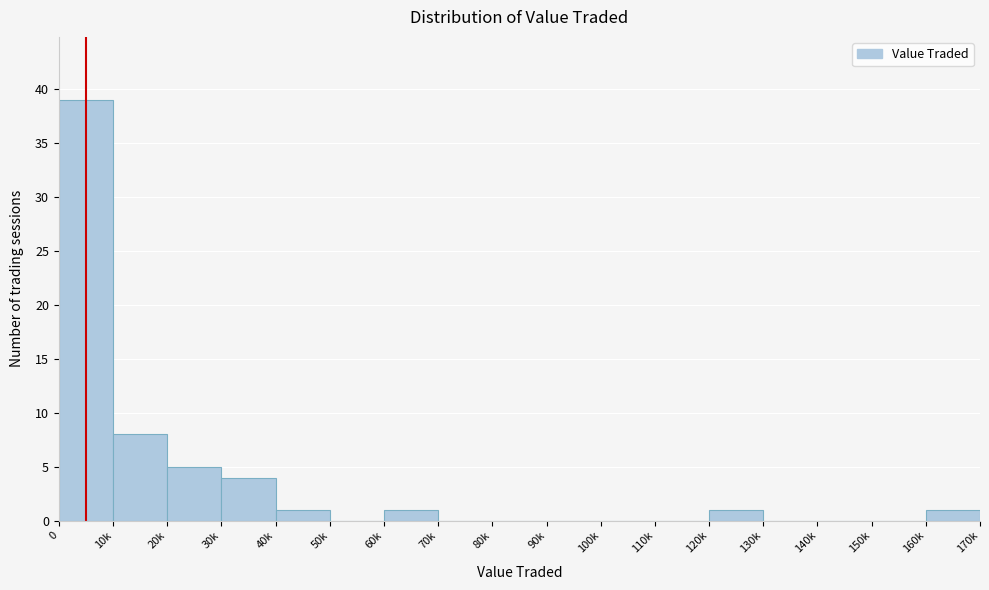

Reading right to left, transcribe all the data shown in this chart.

160k=1	150k=0	140k=0	130k=0	120k=1	110k=0	100k=0	90k=0	80k=0	70k=0	60k=1	50k=0	40k=1	30k=4	20k=5	10k=8	0=39